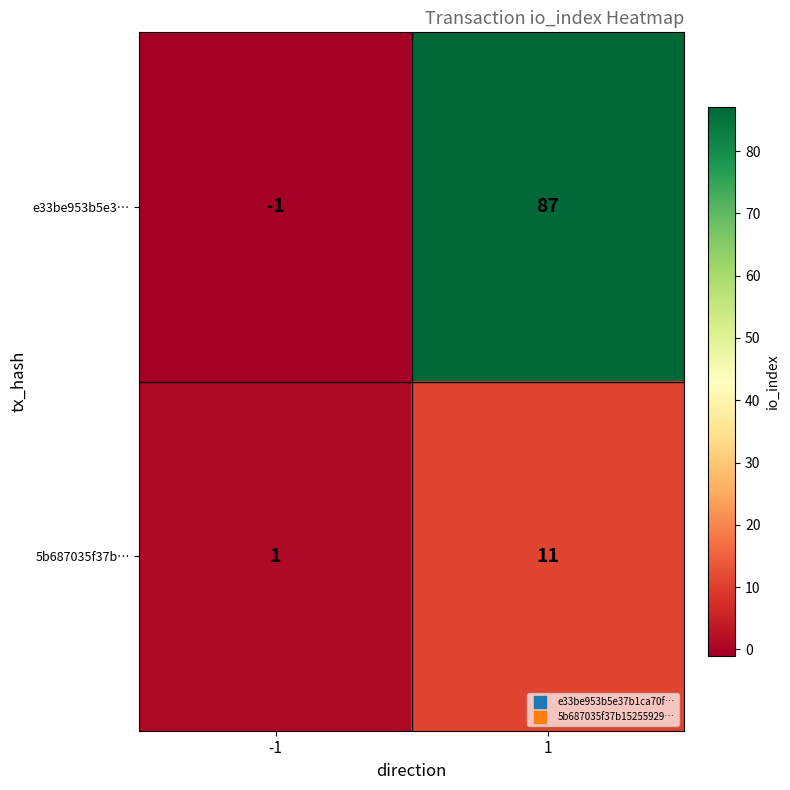

Read the e33be953b5e3… value at 1, to the nearest 10.

90